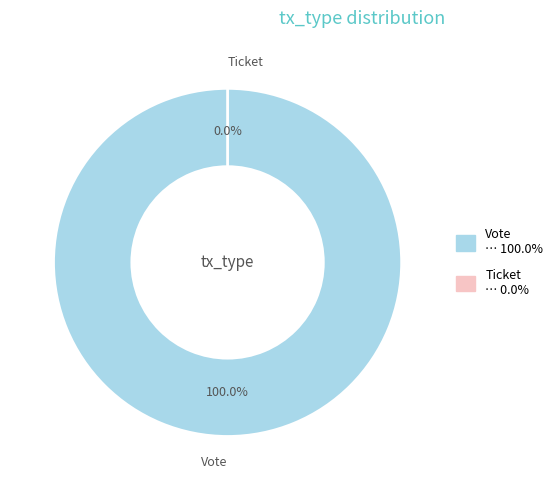

What percentage do Ticket and Vote together represent?

100.0%